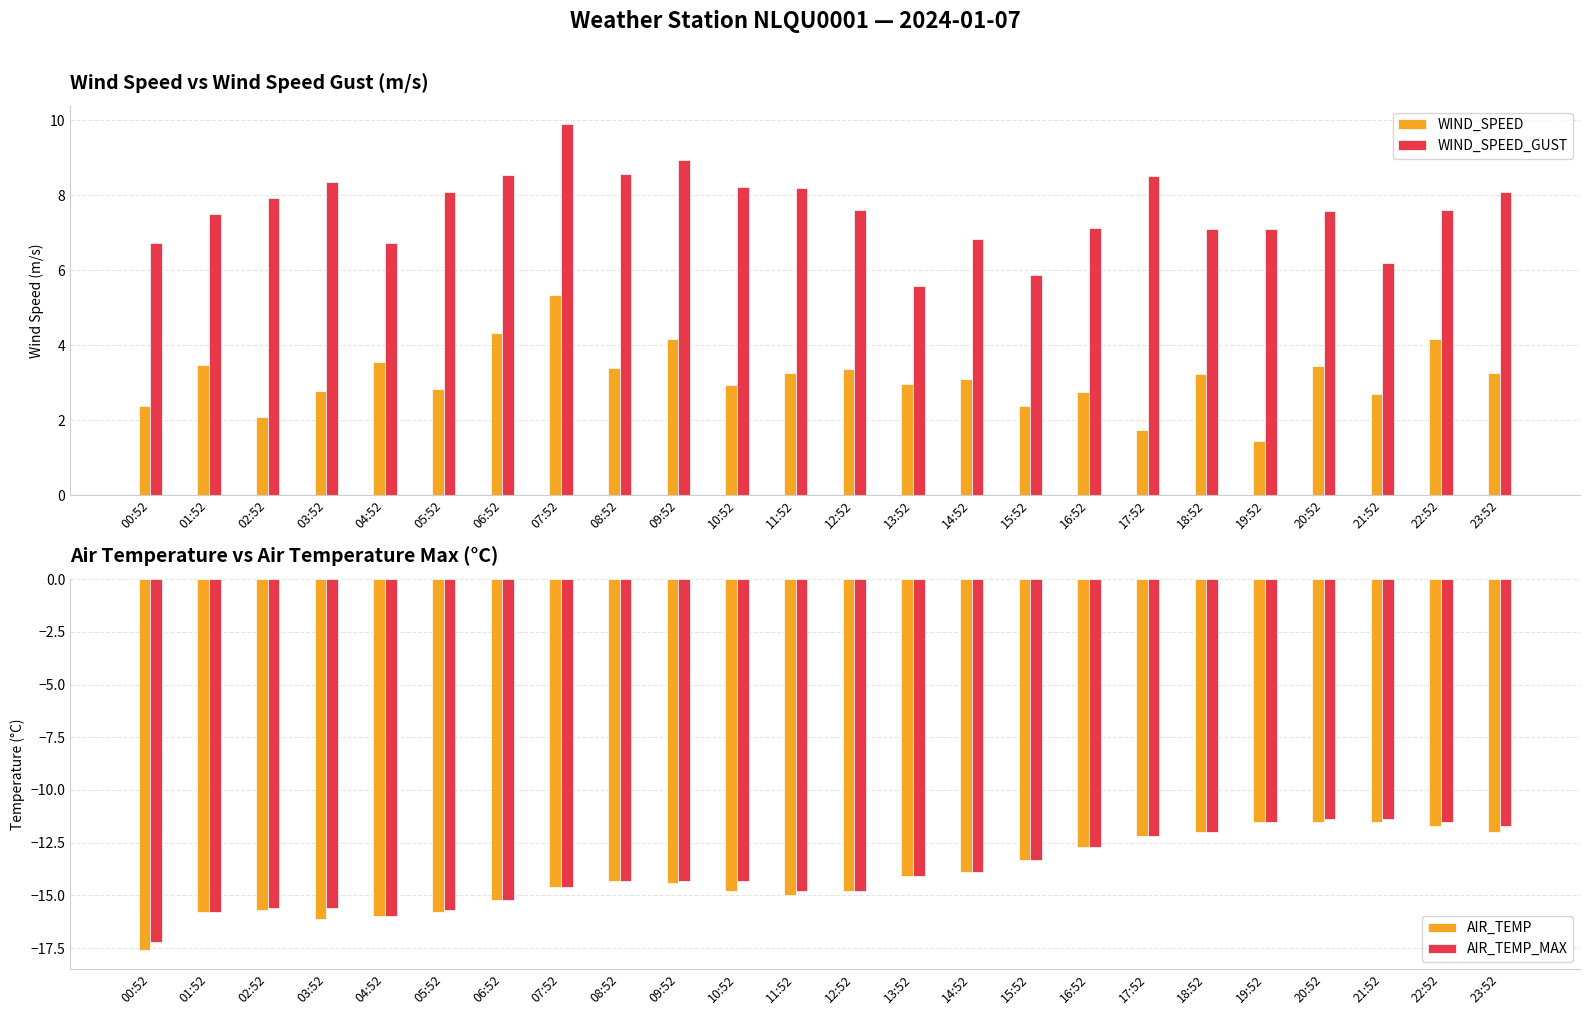

Which label corresponds to the smallest value in the chart?

00:52